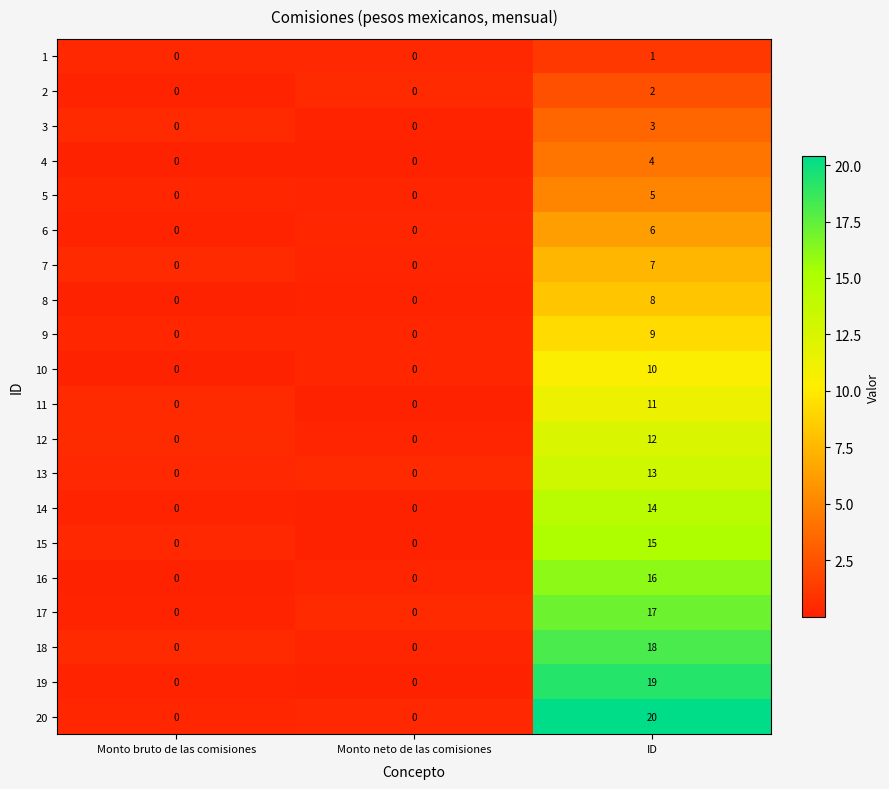

At which category does the chart reach its minimum across all series?

Monto bruto de las comisiones